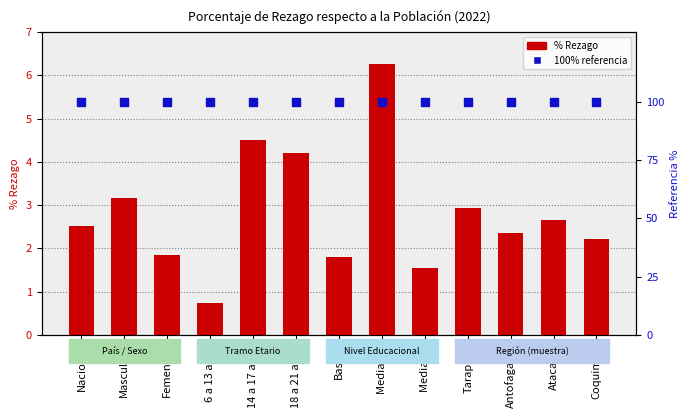

What are all the series names shown in the legend?

% Rezago, 100% referencia